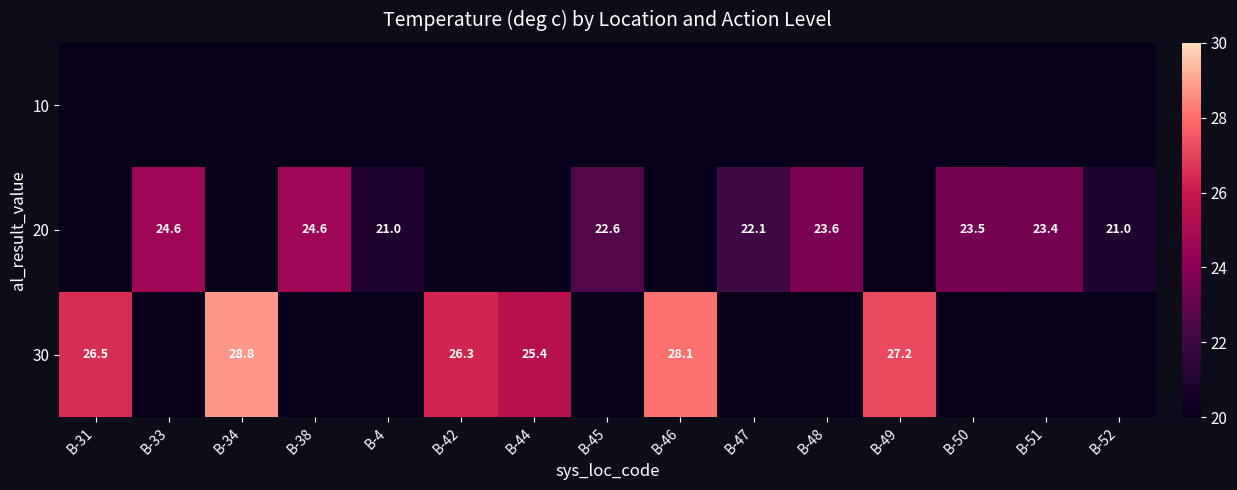

List the labels in order of 10 value, smallest first.

B-31, B-33, B-34, B-38, B-4, B-42, B-44, B-45, B-46, B-47, B-48, B-49, B-50, B-51, B-52